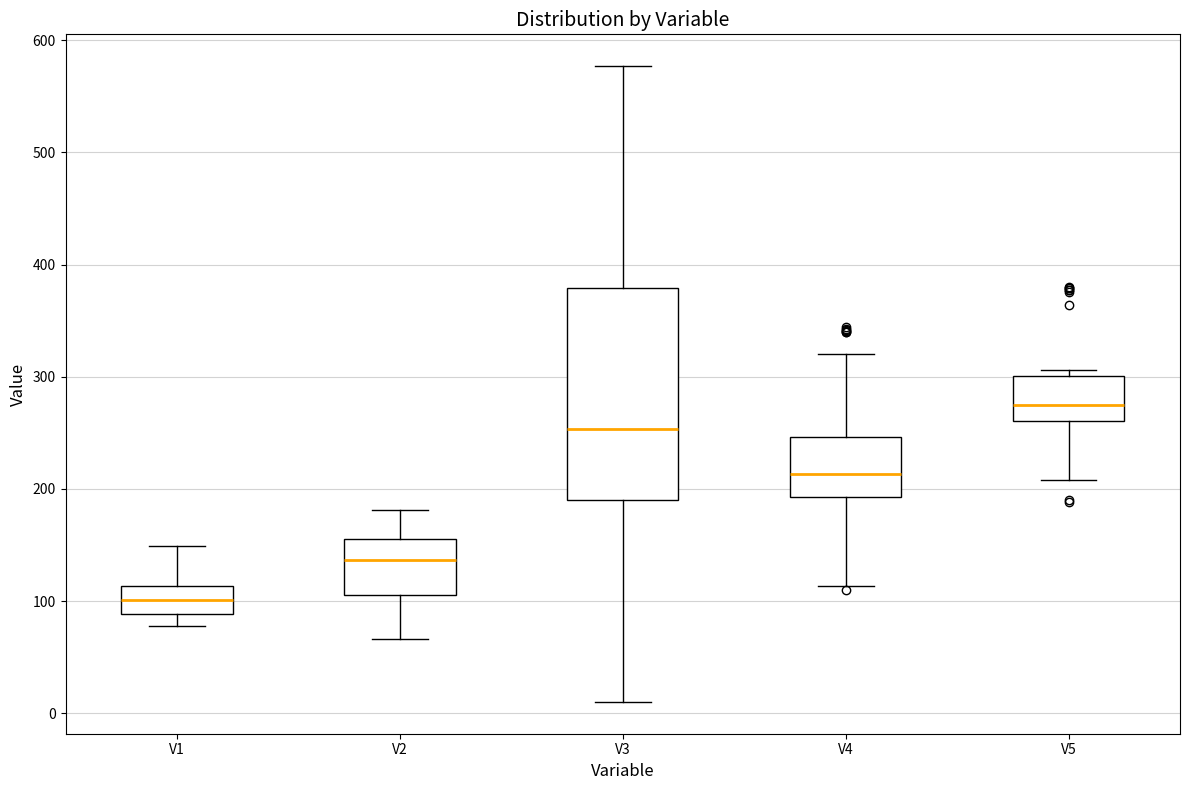

Reading left to right, read every box against the y-axis: the position of its median line, the range the box covers, and the ends of its whiskers. The values are not printed on the chart, so give them approximately, as read against the axis.

V1: median 100, box 90 to 110, whiskers 80 to 150
V2: median 140, box 110 to 160, whiskers 70 to 180
V3: median 250, box 190 to 380, whiskers 10 to 580
V4: median 210, box 190 to 250, whiskers 110 to 320
V5: median 270, box 260 to 300, whiskers 210 to 310